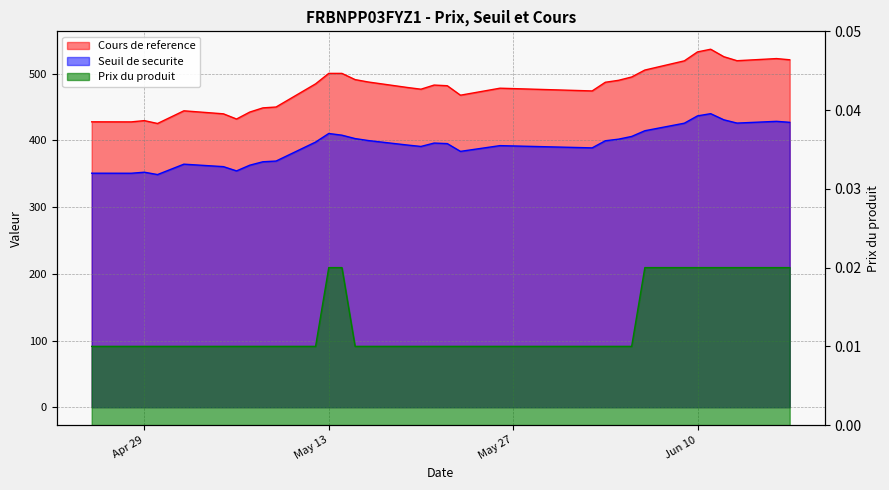

List the series in order of their overall mean, highest first.

Cours de reference, Seuil de securite, Prix du produit